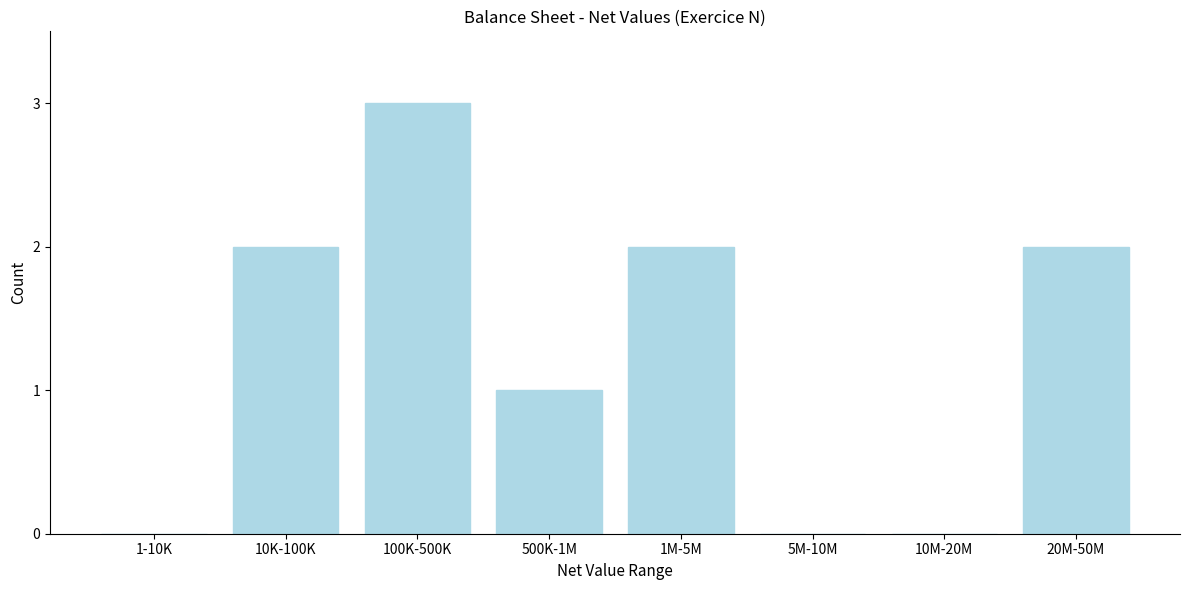

Reading right to left, extract all data points from this chart.

20M-50M=2	10M-20M=0	5M-10M=0	1M-5M=2	500K-1M=1	100K-500K=3	10K-100K=2	1-10K=0